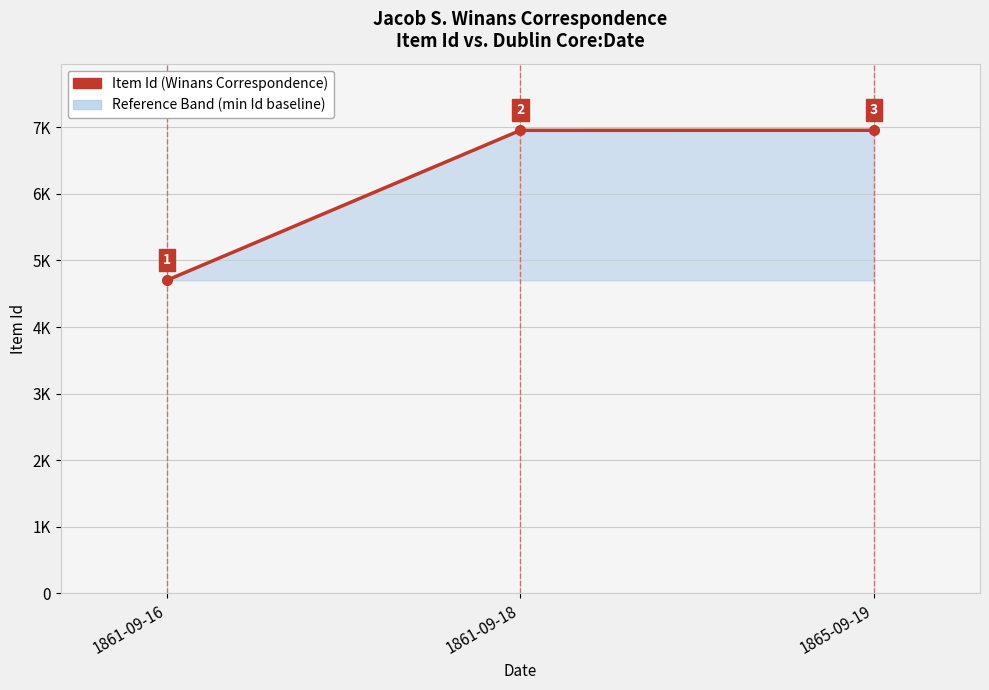

Rank the categories by value from highest to lowest.

1865-09-19, 1861-09-18, 1861-09-16